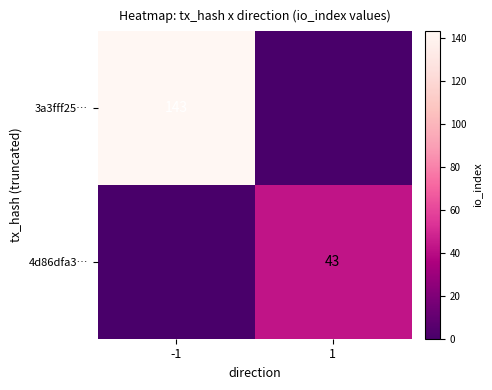

True or false: 4d86dfa3… has a value of 11 at 1.

False